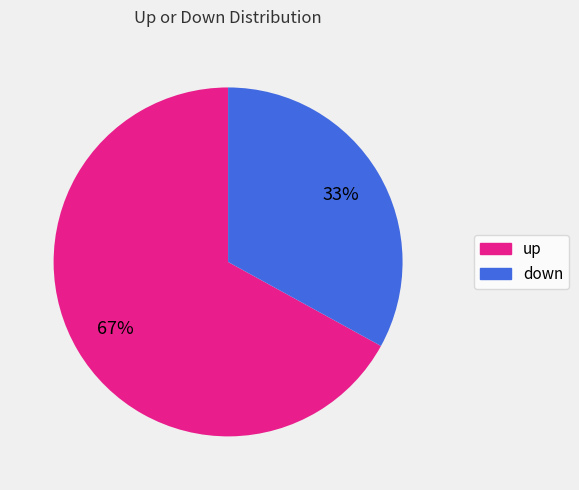

The down slice represents 33% of the pie. True or false?

True